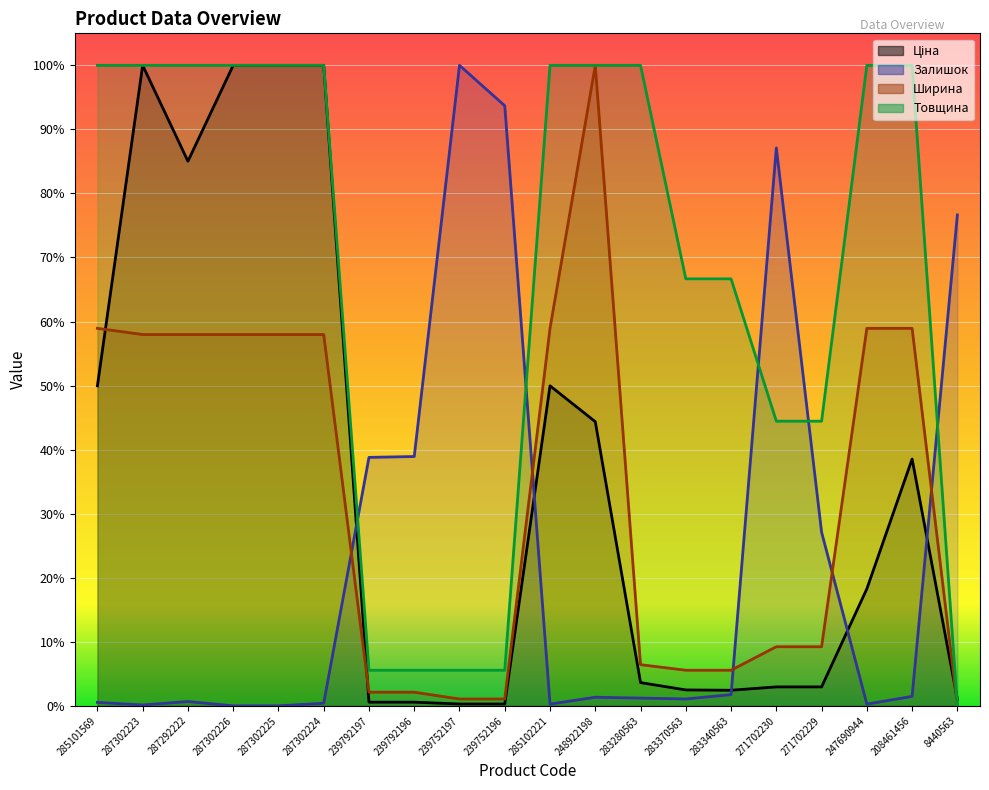

Reading right to left, transcribe all the data shown in this chart.

Ціна: 0.0	0.4	0.2	0.0	0.0	0.0	0.0	0.0	0.4	0.5	0.0	0.0	0.0	0.0	1.0	1.0	1.0	0.9	1.0	0.5
Залишок: 0.8	0.0	0.0	0.3	0.9	0.0	0.0	0.0	0.0	0.0	0.9	1.0	0.4	0.4	0.0	0.0	0.0	0.0	0.0	0.0
Ширина: 0.0	0.6	0.6	0.1	0.1	0.1	0.1	0.1	1.0	0.6	0.0	0.0	0.0	0.0	0.6	0.6	0.6	0.6	0.6	0.6
Товщина: 0.0	1.0	1.0	0.4	0.4	0.7	0.7	1.0	1.0	1.0	0.1	0.1	0.1	0.1	1.0	1.0	1.0	1.0	1.0	1.0